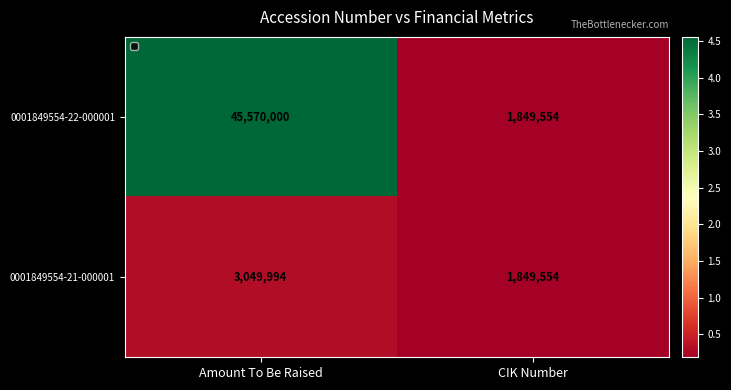

Reading right to left, extract all data points from this chart.

0001849554-22-000001: CIK Number=1849554	Amount To Be Raised=45570000
0001849554-21-000001: CIK Number=1849554	Amount To Be Raised=3049994